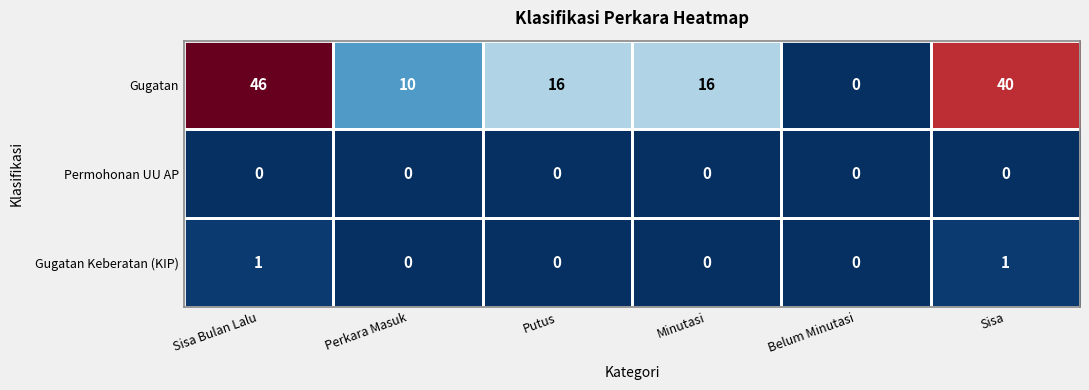

The Permohonan UU AP series shows 0 at Sisa Bulan Lalu. True or false?

True